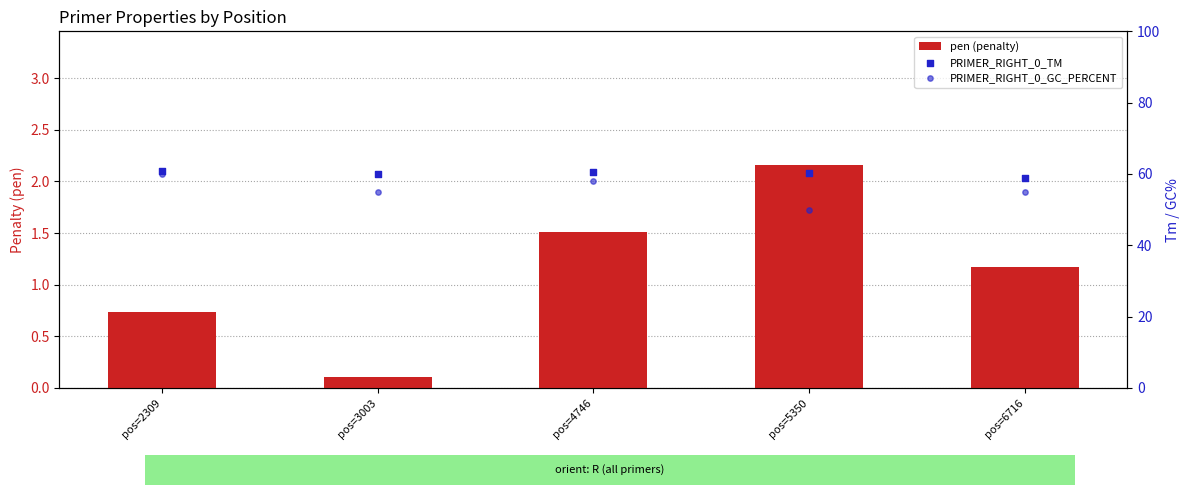

What are all the series names shown in the legend?

pen (penalty), PRIMER_RIGHT_0_TM, PRIMER_RIGHT_0_GC_PERCENT